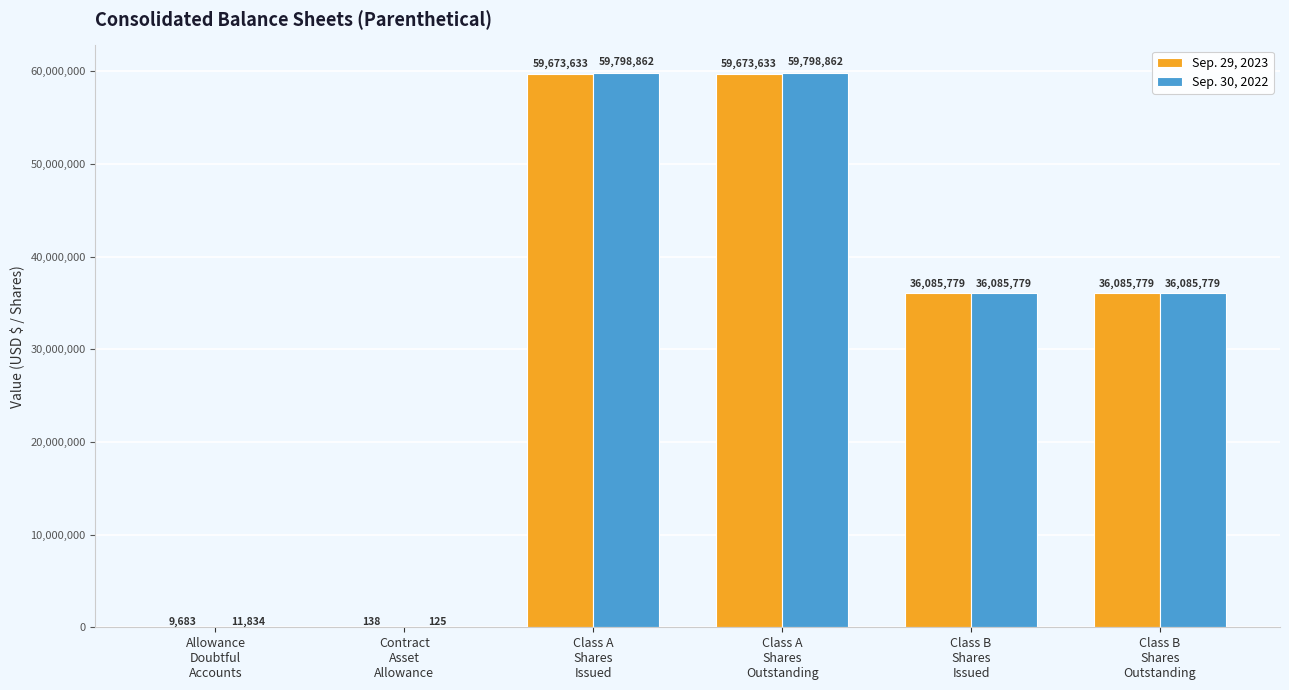

Reading left to right, what are all the values shown in this chart?

Sep. 29, 2023: Allowance
Doubtful
Accounts=9683	Contract
Asset
Allowance=138	Class A
Shares
Issued=59673633	Class A
Shares
Outstanding=59673633	Class B
Shares
Issued=36085779	Class B
Shares
Outstanding=36085779
Sep. 30, 2022: Allowance
Doubtful
Accounts=11834	Contract
Asset
Allowance=125	Class A
Shares
Issued=59798862	Class A
Shares
Outstanding=59798862	Class B
Shares
Issued=36085779	Class B
Shares
Outstanding=36085779